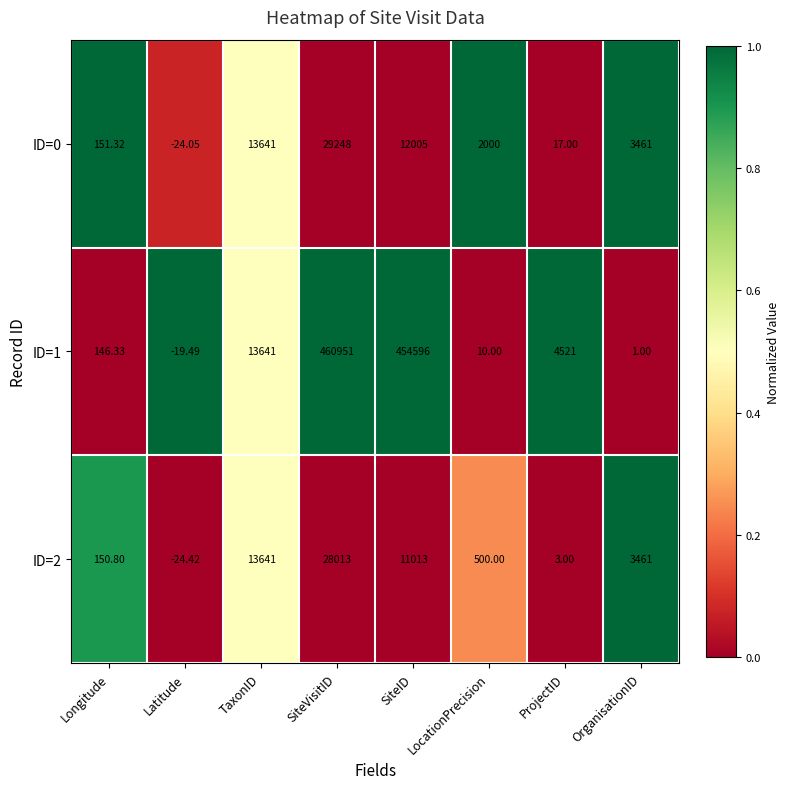

Which category has the highest value across all series?

SiteVisitID